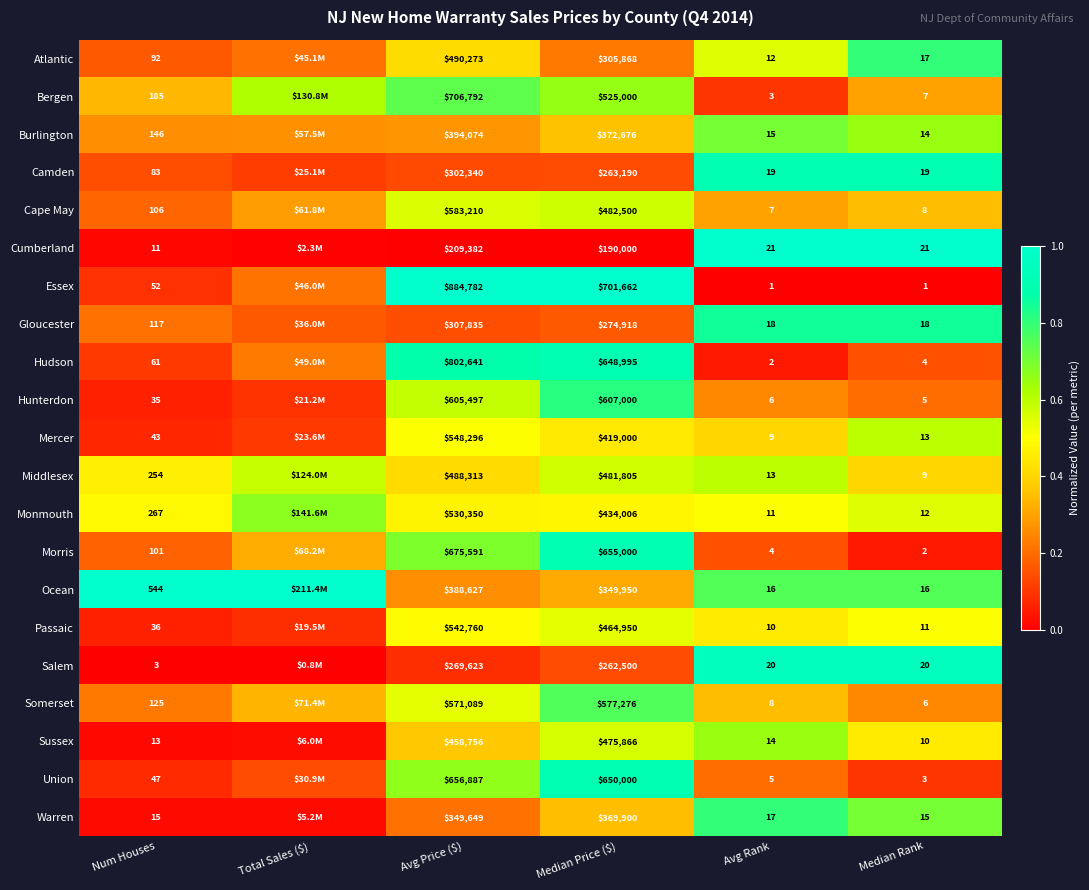

Rank the series at Avg Price ($) from lowest to highest value.

Cumberland, Salem, Camden, Gloucester, Warren, Ocean, Burlington, Sussex, Middlesex, Atlantic, Monmouth, Passaic, Mercer, Somerset, Cape May, Hunterdon, Union, Morris, Bergen, Hudson, Essex